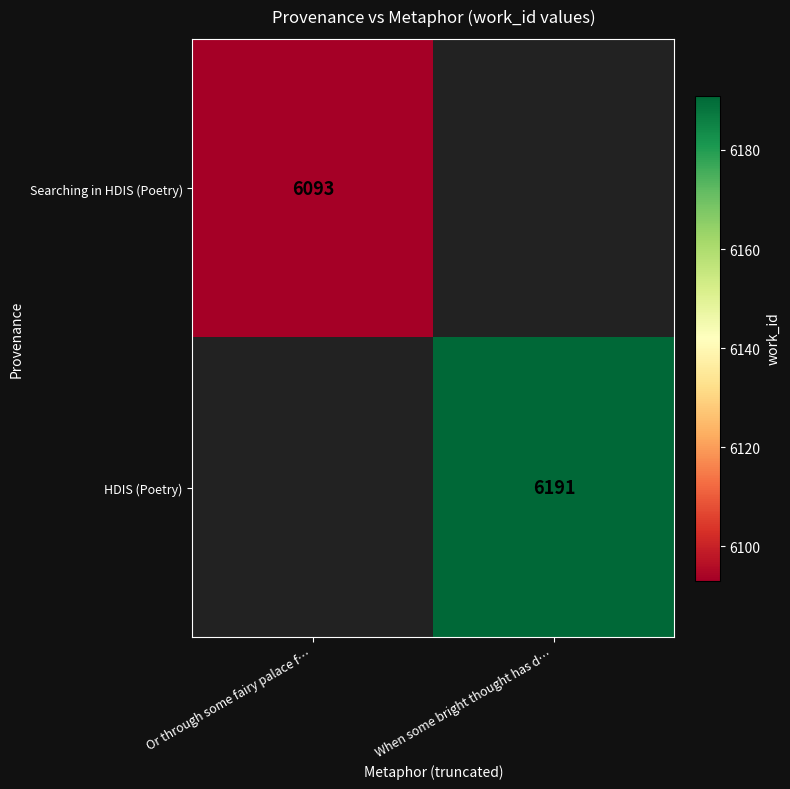

At how many categories does at least one series exceed 6163?

1